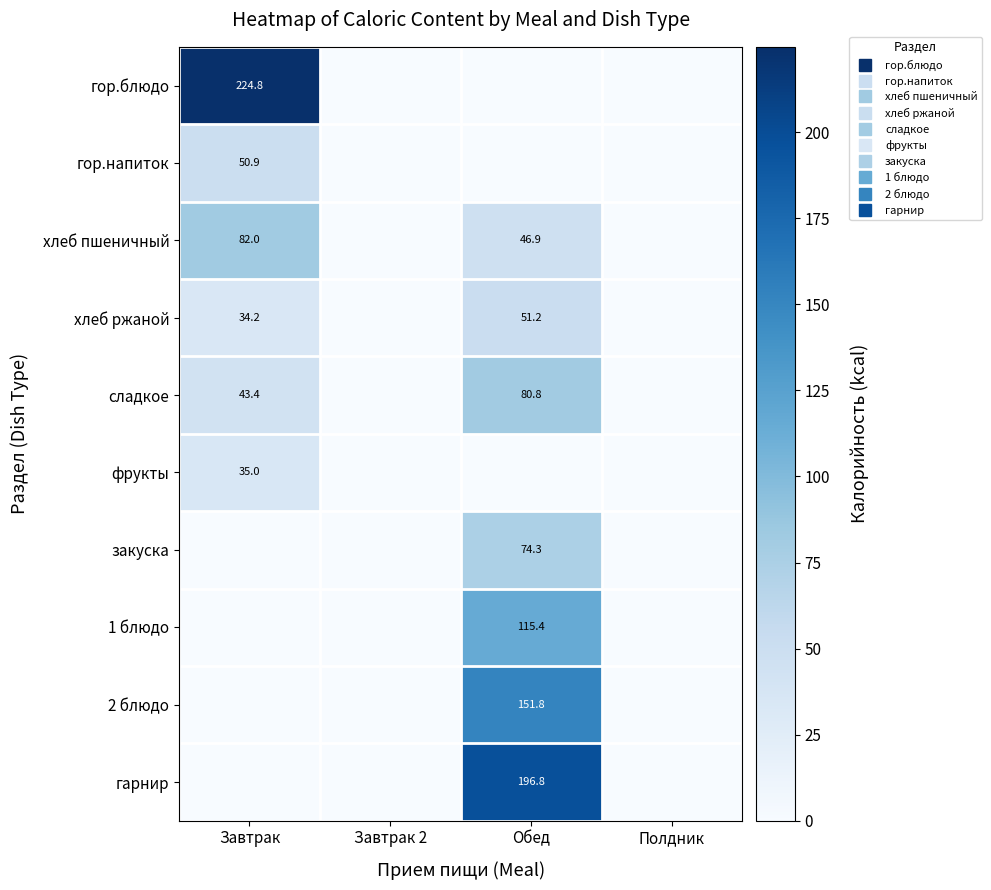

List the labels in order of хлеб ржаной value, smallest first.

Завтрак 2, Полдник, Завтрак, Обед